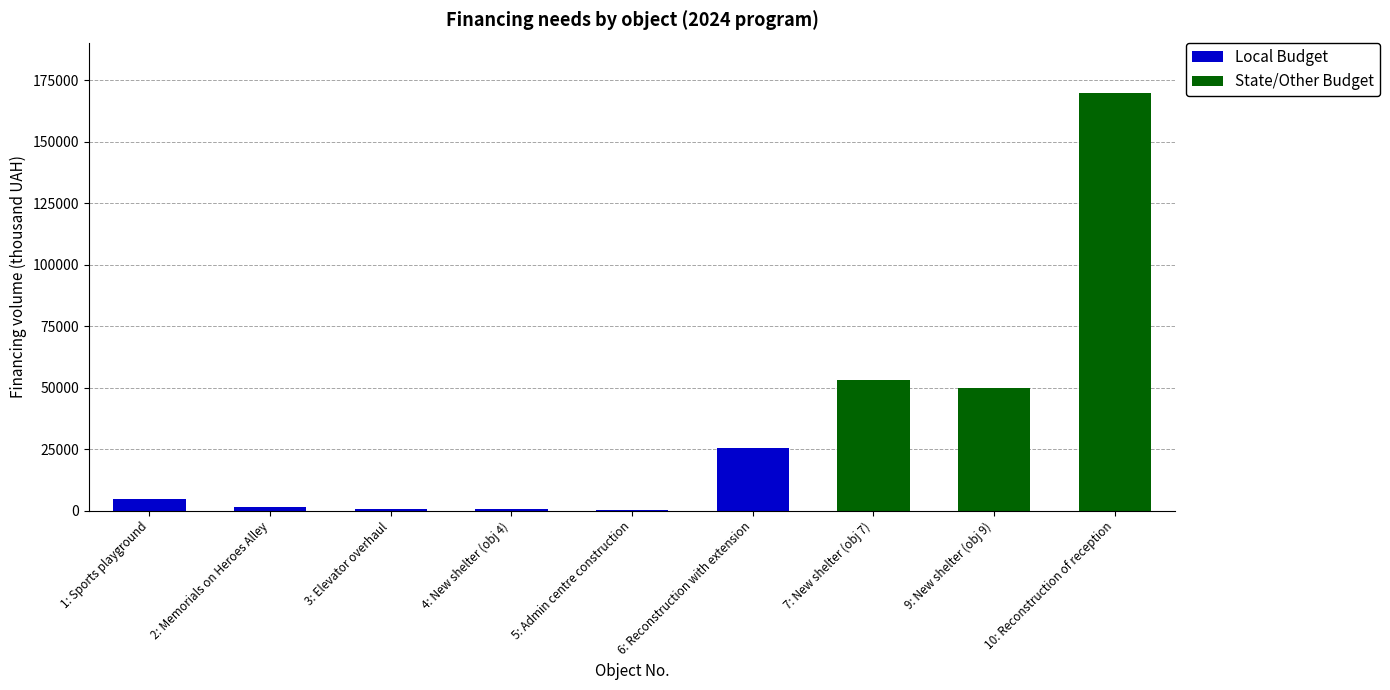

Are the bars grouped side by side (vs. stacked)?

No